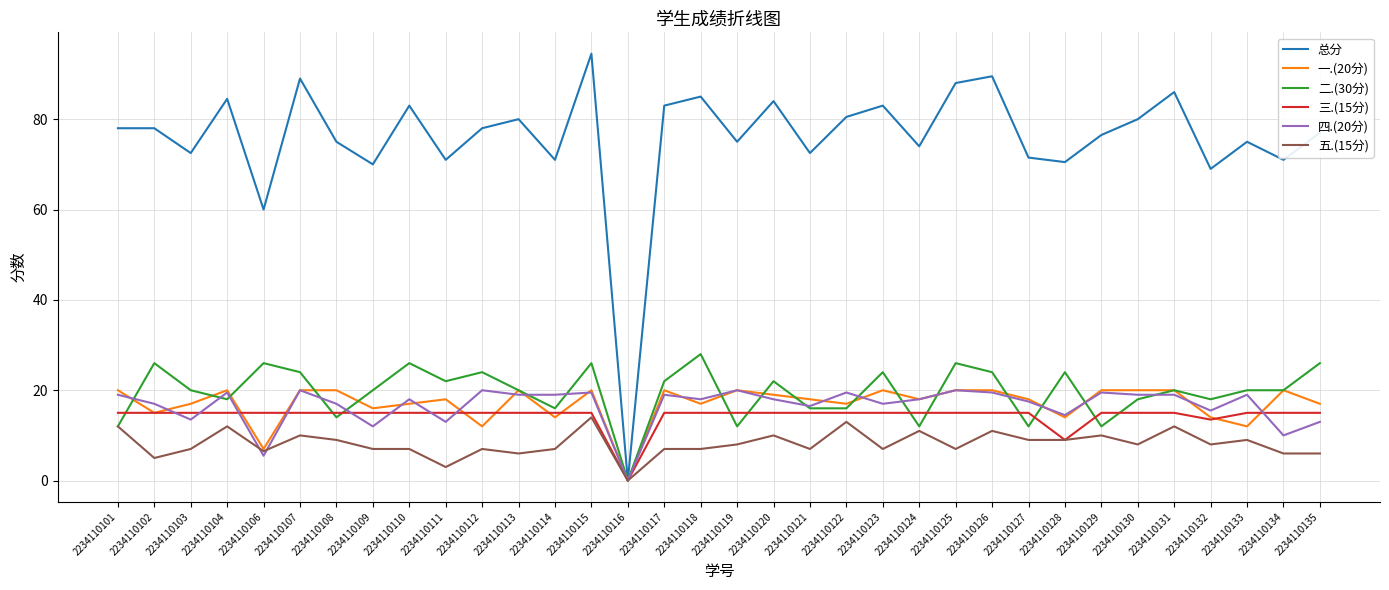

What is the highest value of the 三.(15分) series?

15.0